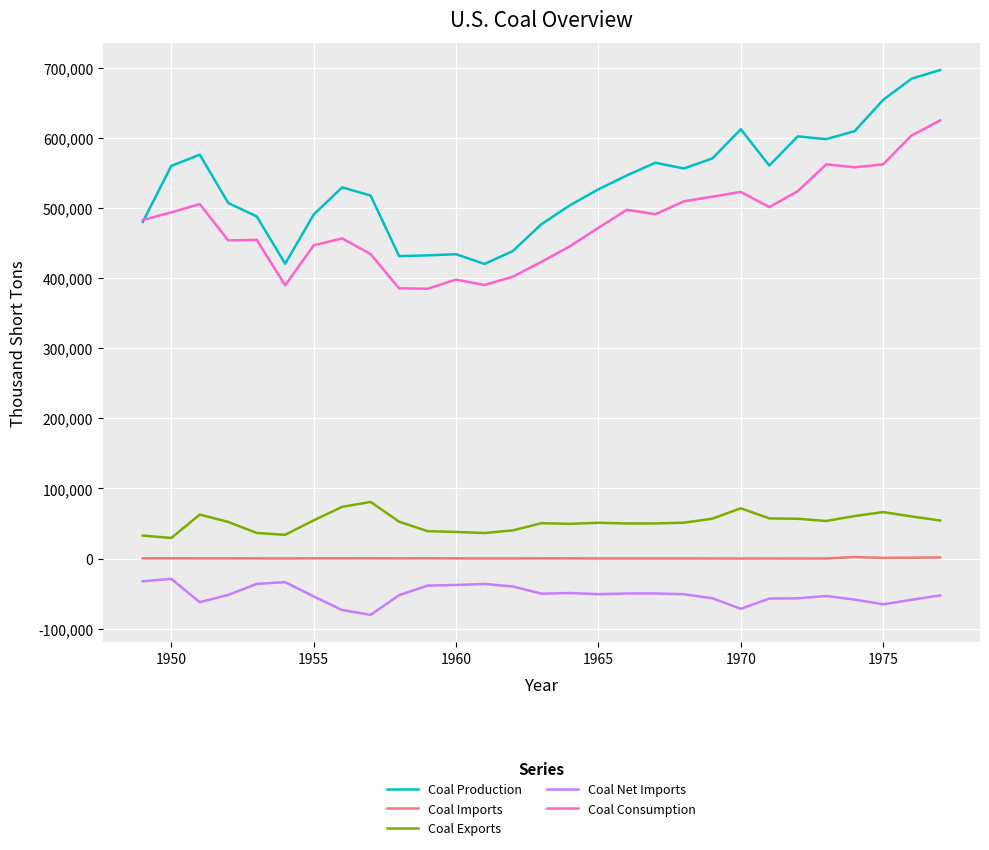

What is the average value of the Coal Net Imports series?

-51403.1